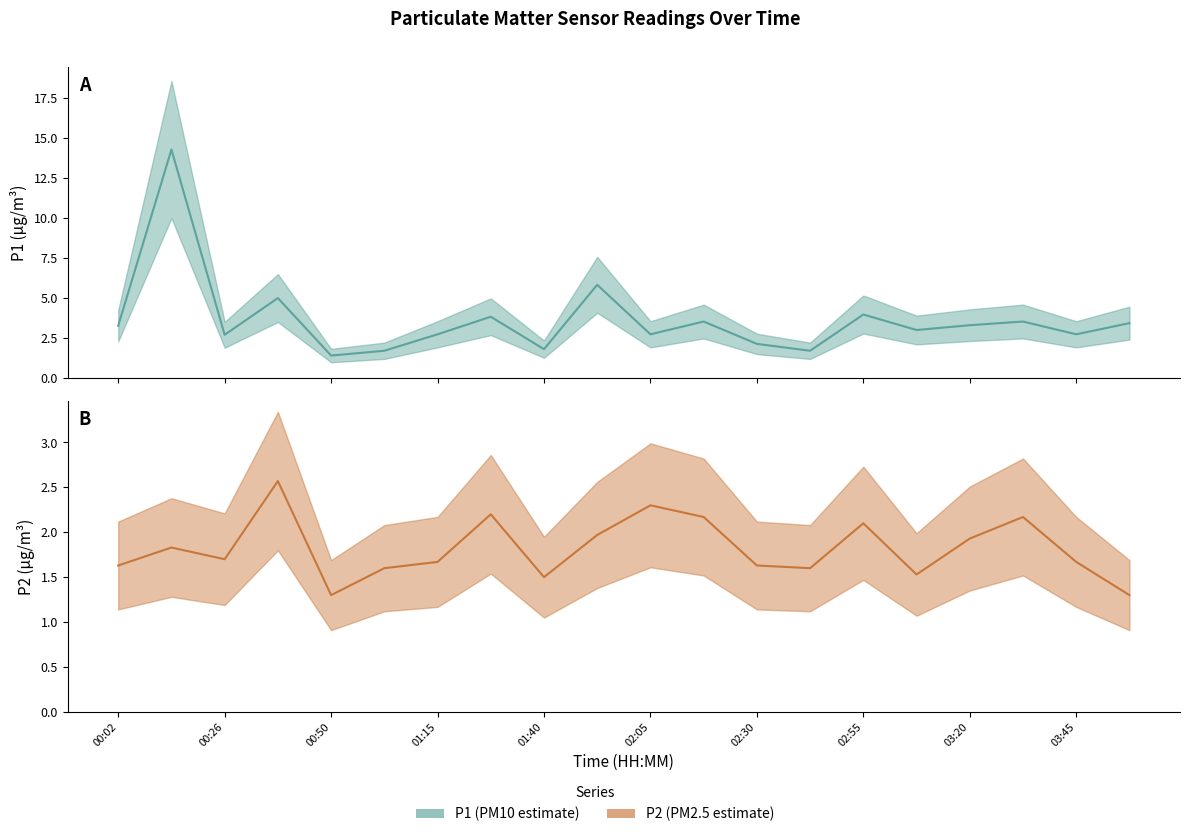

Which series changed the most between 02:05 and 02:55?

P1